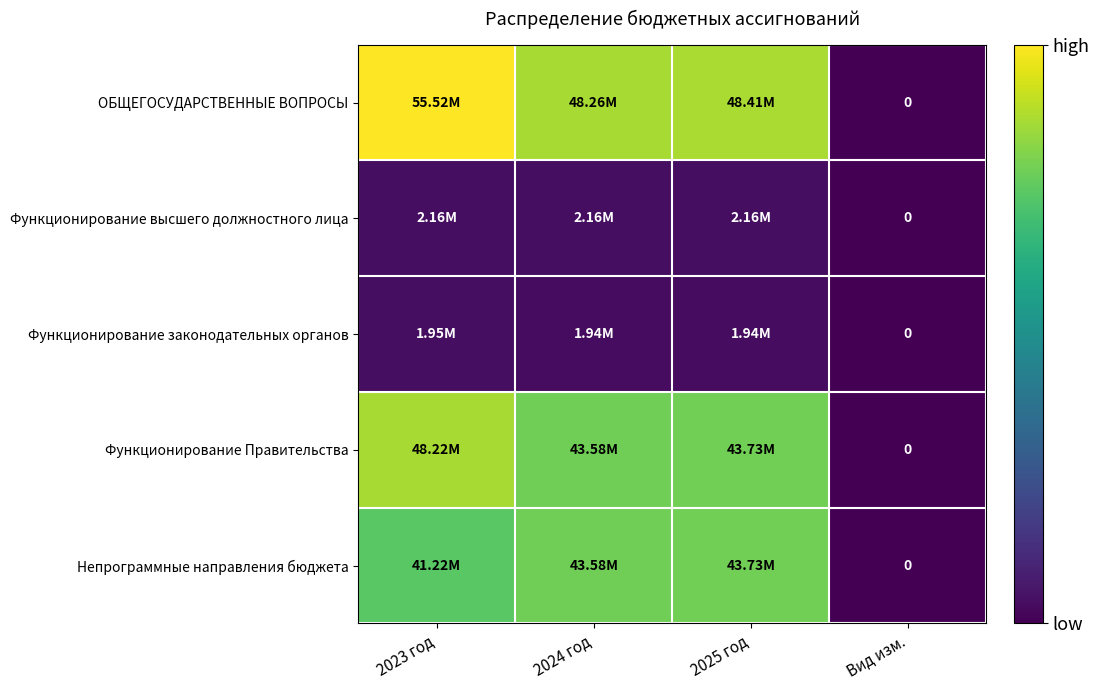

Rank the series by their maximum value, from lowest to highest.

Функционирование законодательных органов, Функционирование высшего должностного лица, Непрограммные направления бюджета, Функционирование Правительства, ОБЩЕГОСУДАРСТВЕННЫЕ ВОПРОСЫ